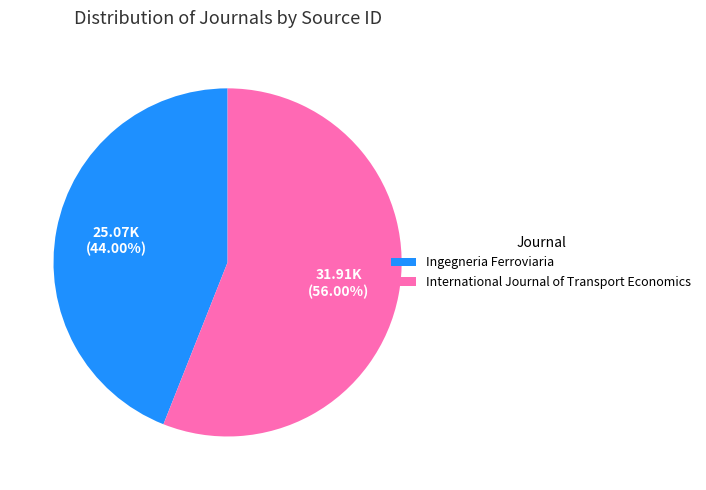

The Ingegneria Ferroviaria slice represents 44% of the pie. True or false?

True